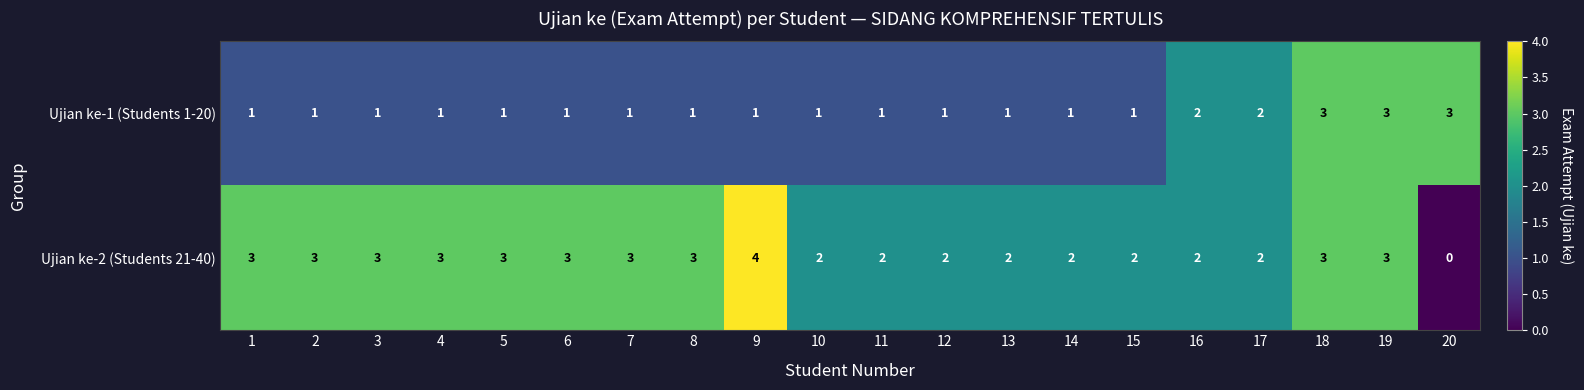

At which category does the chart reach its peak across all series?

9